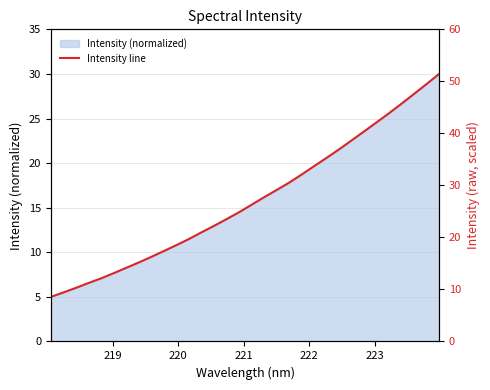

How many data points are less than 15?

16